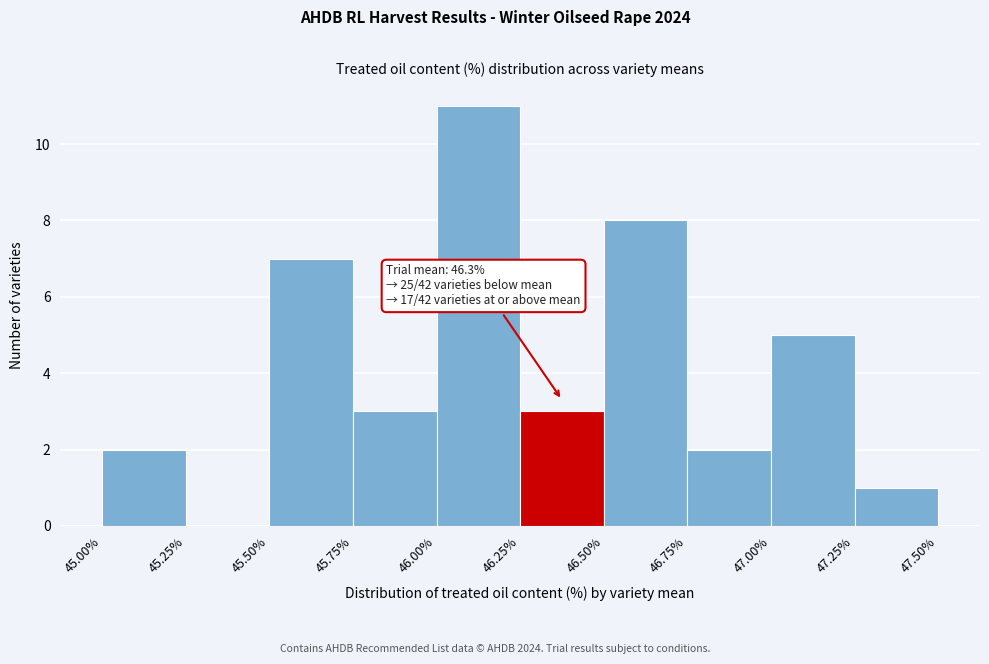

Which range on the x-axis has the tallest bar?

46.00% to 46.25%